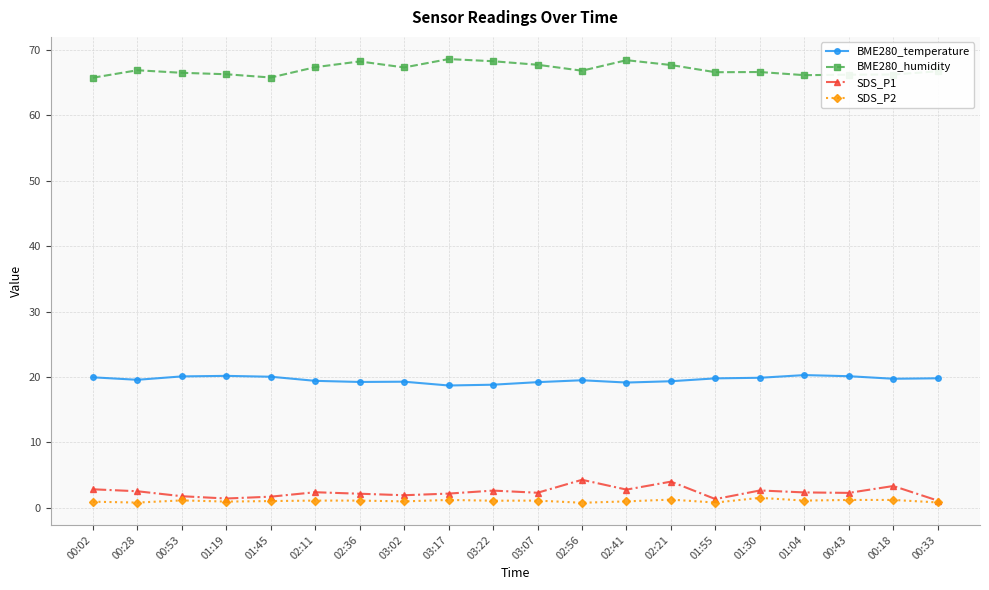

True or false: SDS_P2 has a value of 0.9 at 01:19.

True